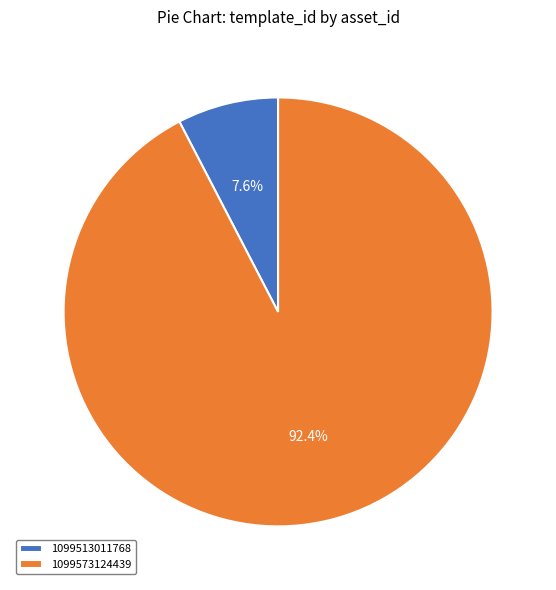

To the nearest percent, what is the difference between the 1099513011768 and 1099573124439 slice percentages?

85%